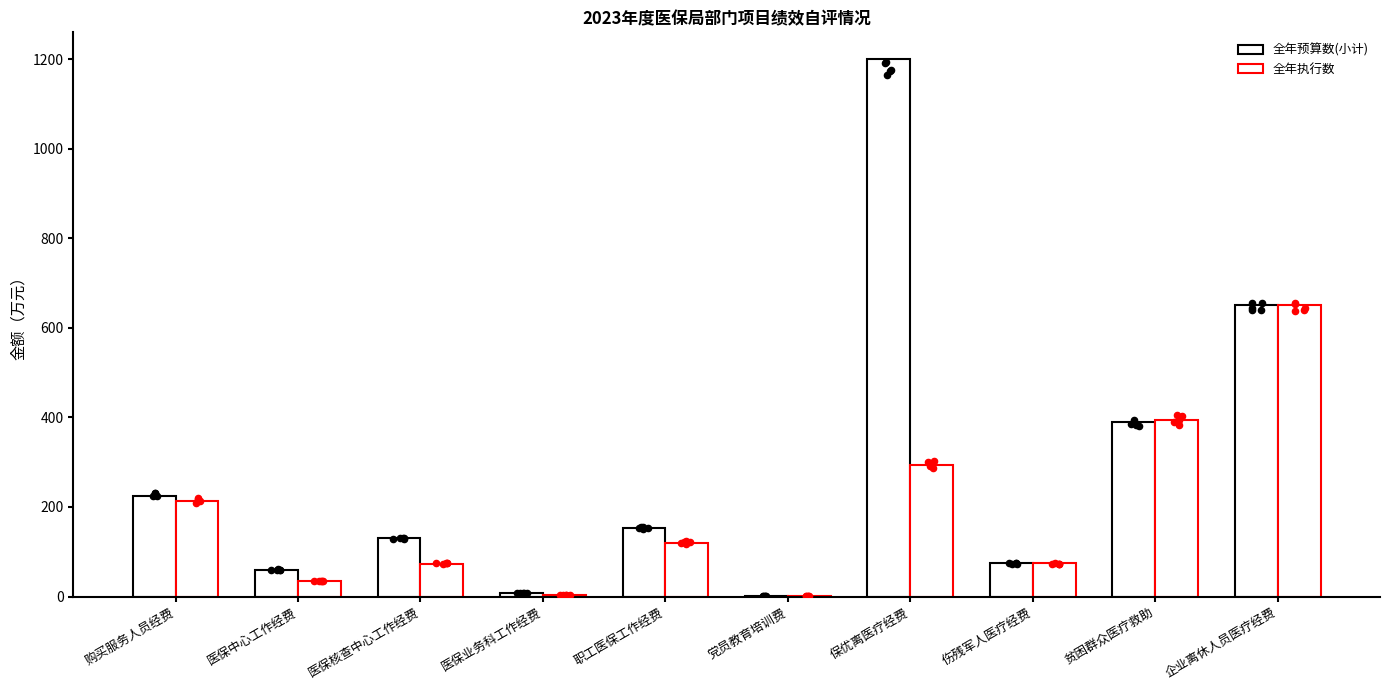

What are all the series names shown in the legend?

全年预算数(小计), 全年执行数